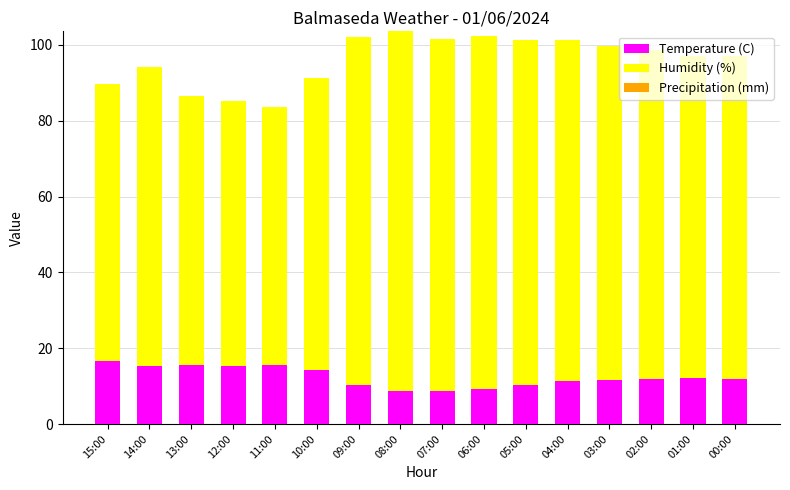

The Temperature (C) series shows 11.8 at 02:00. True or false?

True